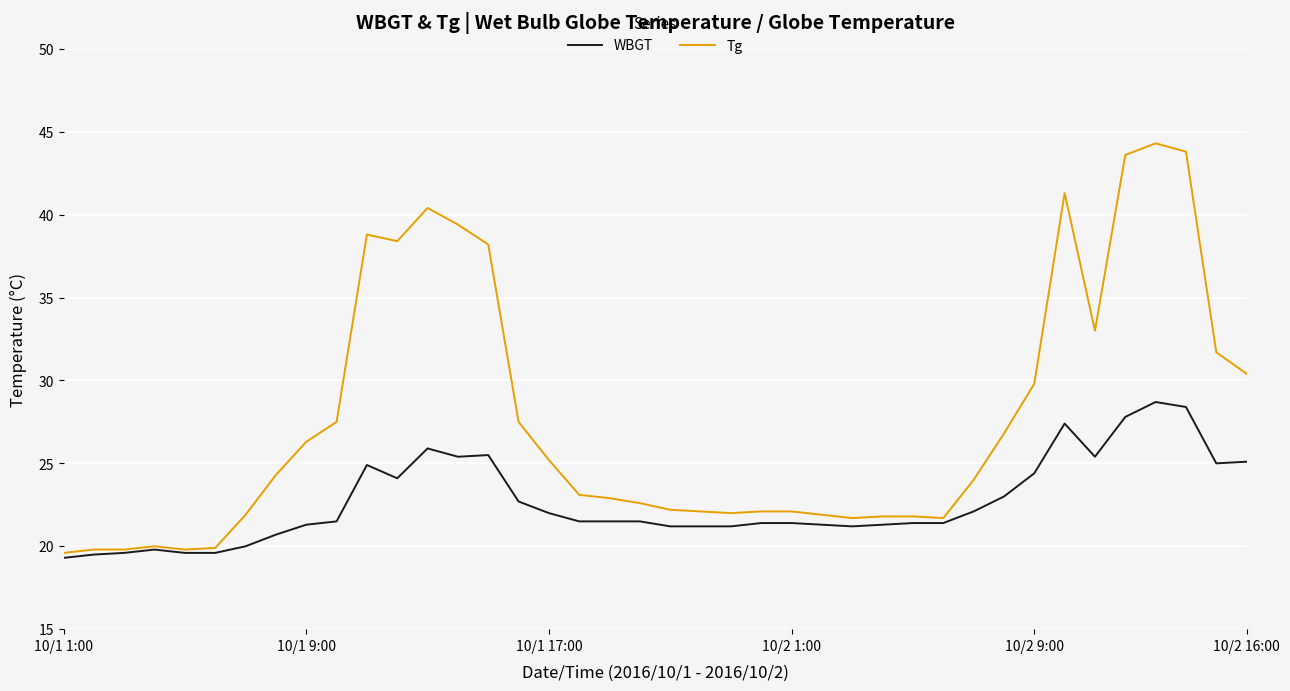

Rank the series by their average value, from highest to lowest.

Tg, WBGT